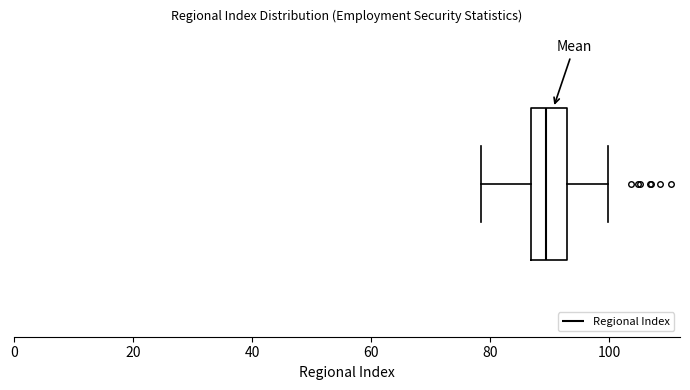

Read this box plot against the x-axis: the position of the median line, the range covered by the box, and the ends of both whiskers. The values are not printed on the chart, so give them approximately, as read against the axis.

median 90, box 86 to 92, whiskers 78 to 100